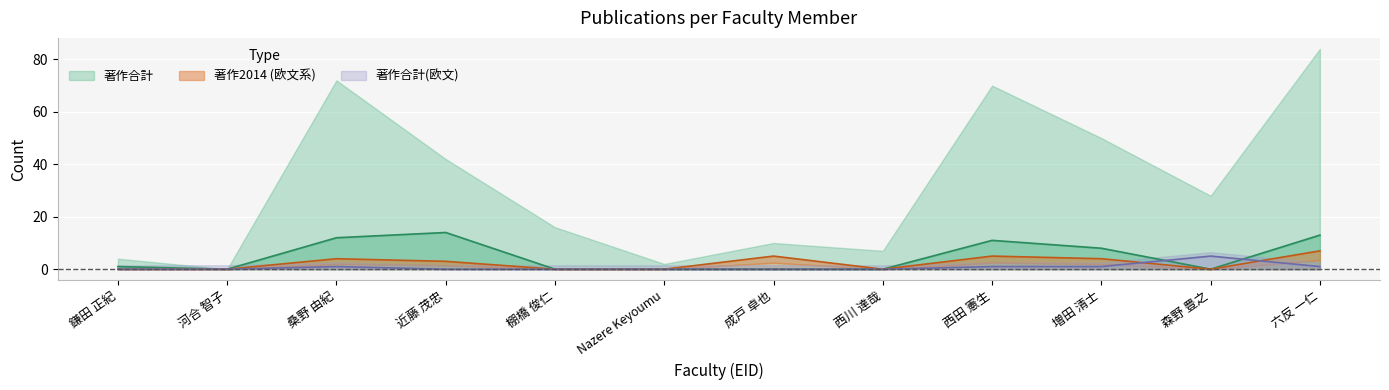

List the labels in order of 著作2014 value, largest first.

六反 一仁, 成戸 卓也, 西田 憲生, 桑野 由紀, 増田 清士, 近藤 茂忠, 鎌田 正紀, 河合 智子, 棚橋 俊仁, Nazere Keyoumu, 西川 達哉, 森野 豊之